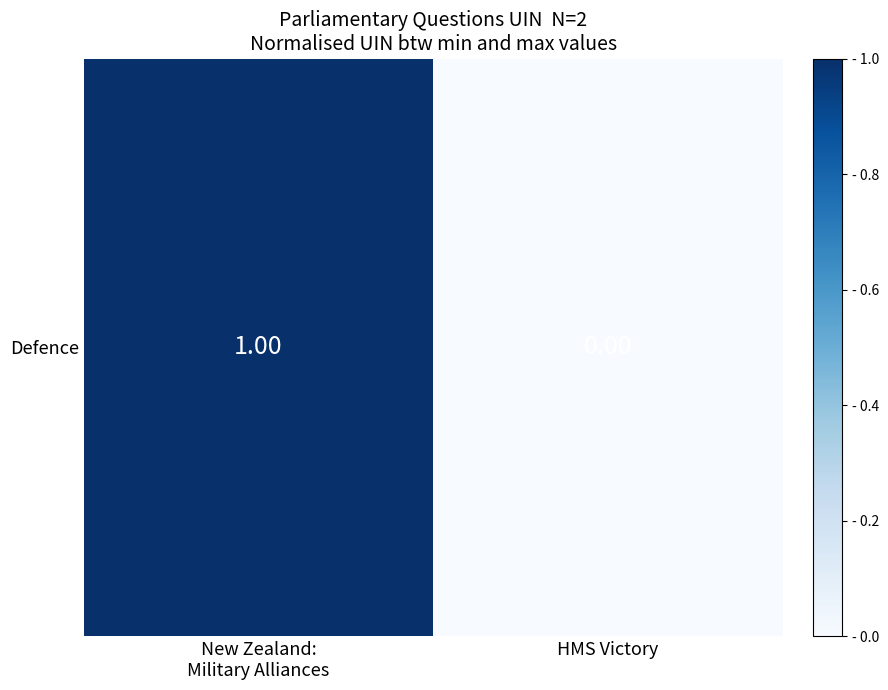

Rank the categories by value from highest to lowest.

New Zealand:
Military Alliances, HMS Victory